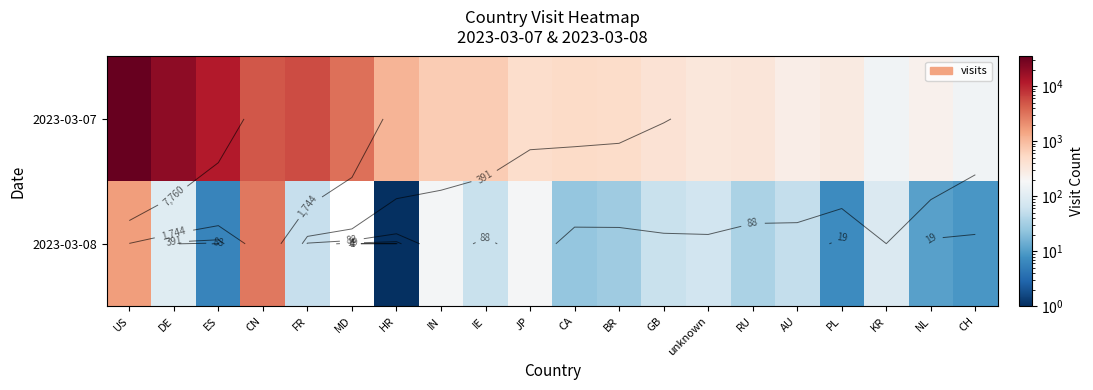

What is the total value across all series at MD?

3283